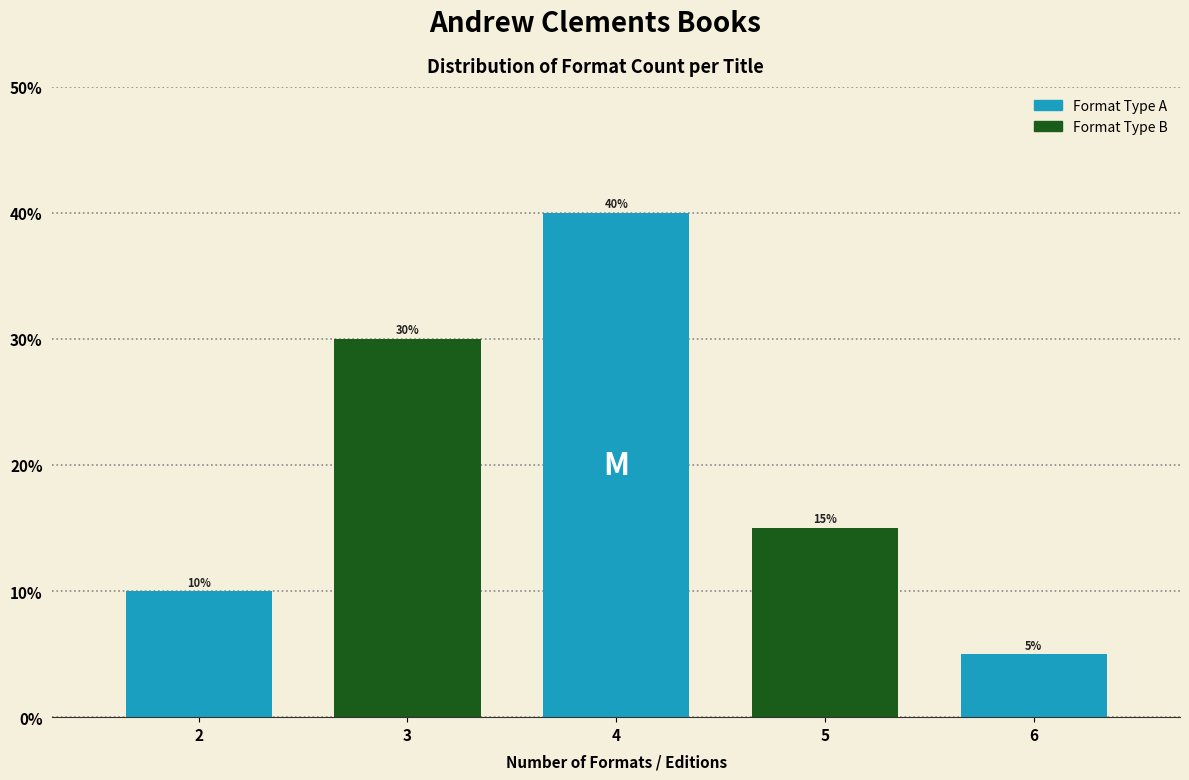

Does the chart contain any negative values?

No